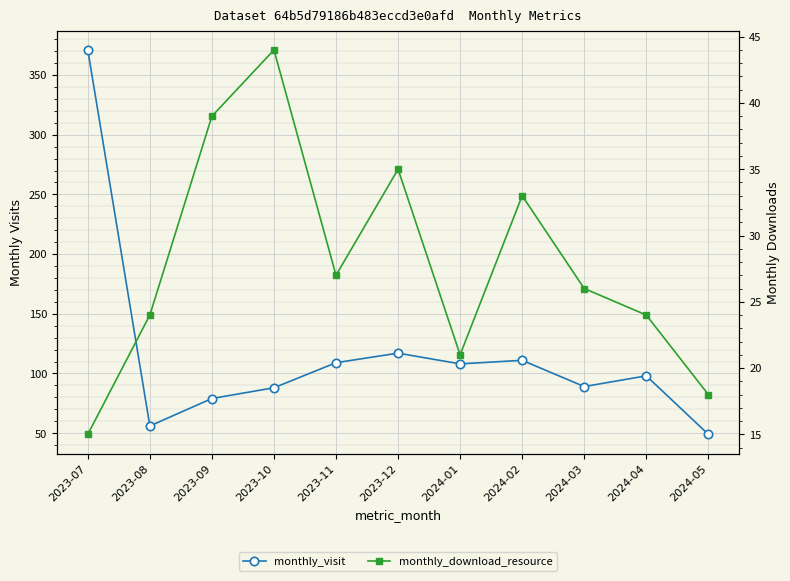

At how many categories does at least one series exceed 198?

1